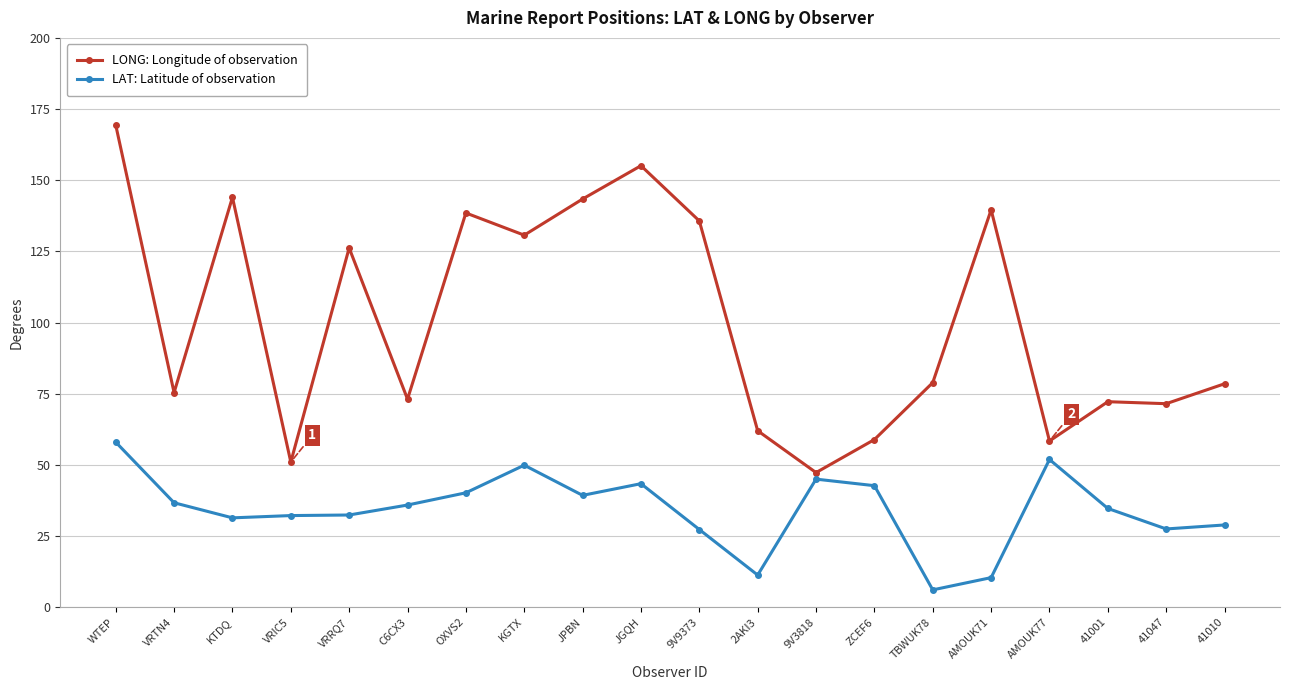

Rank the series by their maximum value, from lowest to highest.

LAT: Latitude of observation, LONG: Longitude of observation